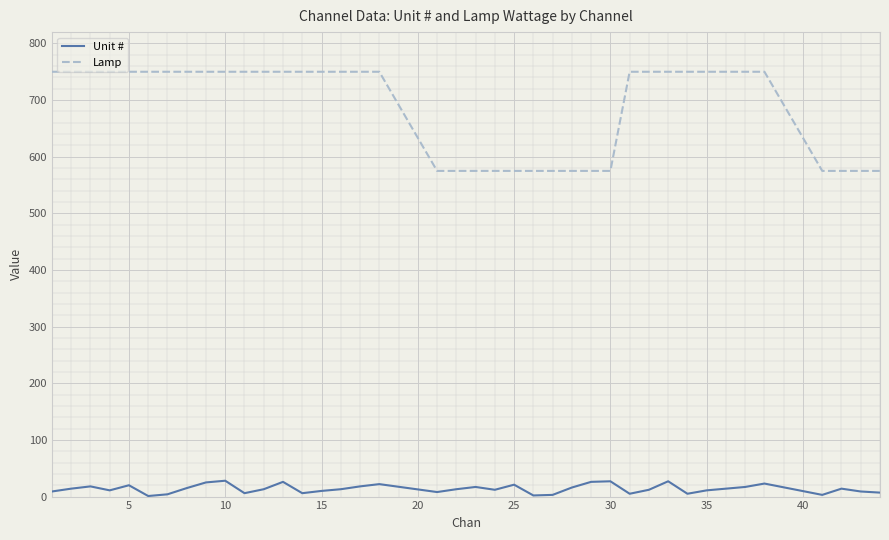

What is the difference between the maximum and minimum values in the Lamp series?

175